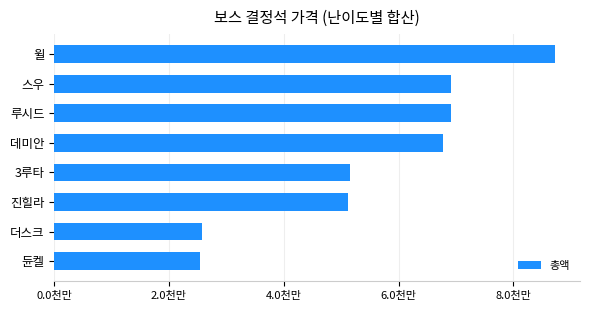

What is the difference between the maximum and minimum values?

61790000